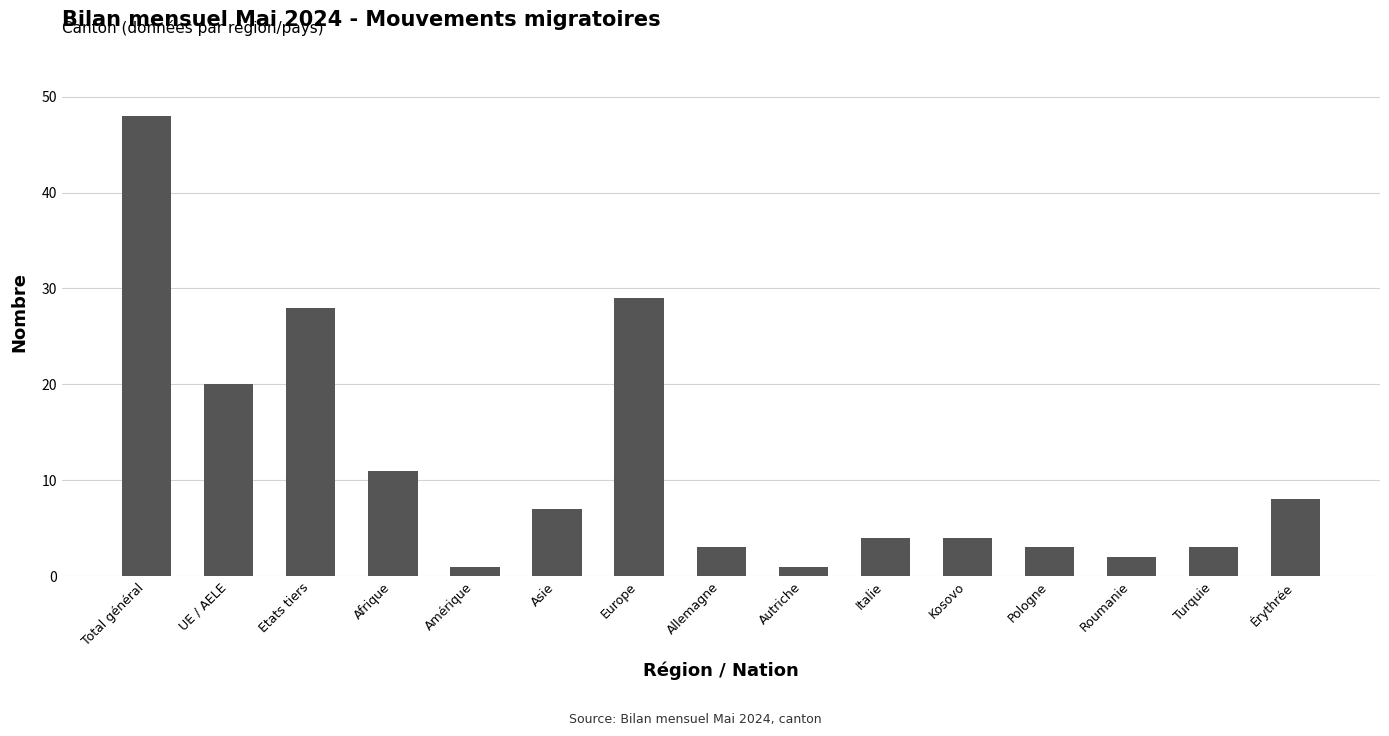

What is the label of the 3rd bar from the right?

Roumanie